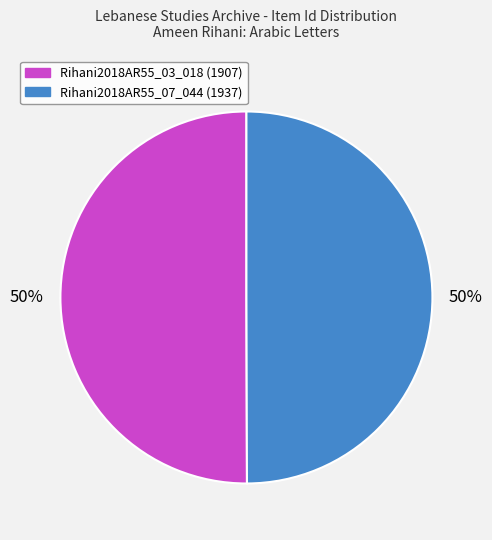

To the nearest percent, what is the average slice percentage?

50%